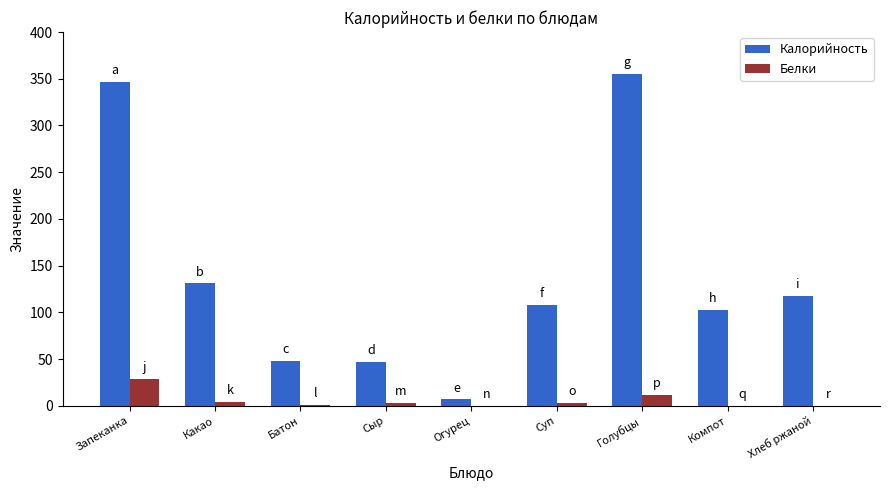

True or false: Белки has a value of 0 at Хлеб ржаной.

True